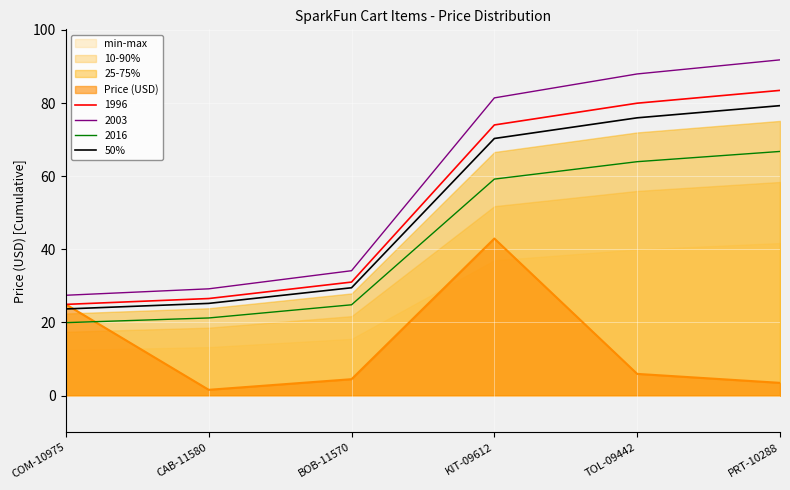

What is the label of the 2nd point from the right?

TOL-09442